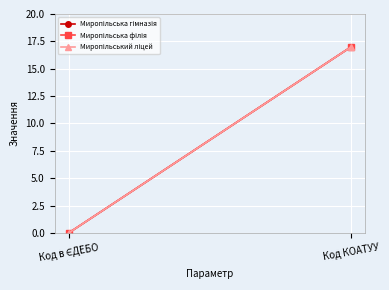

Reading left to right, list all the values displayed in this chart.

Миропільська гімназія: 0.0	17.0
Миропільська філія: 0.0	17.0
Миропільський ліцей: 0.0	17.0